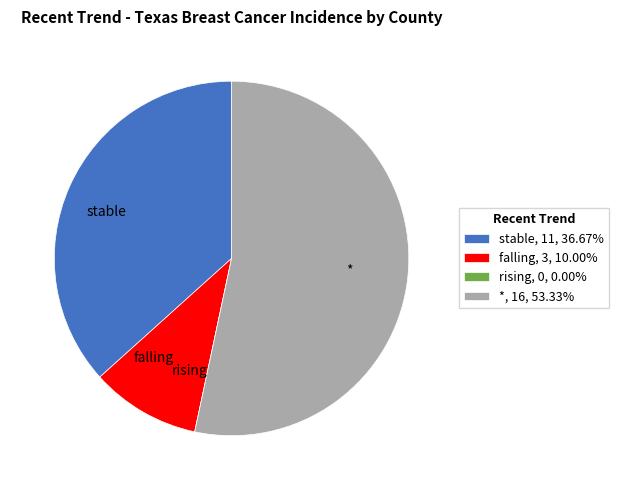

Is * the majority of the pie?

Yes